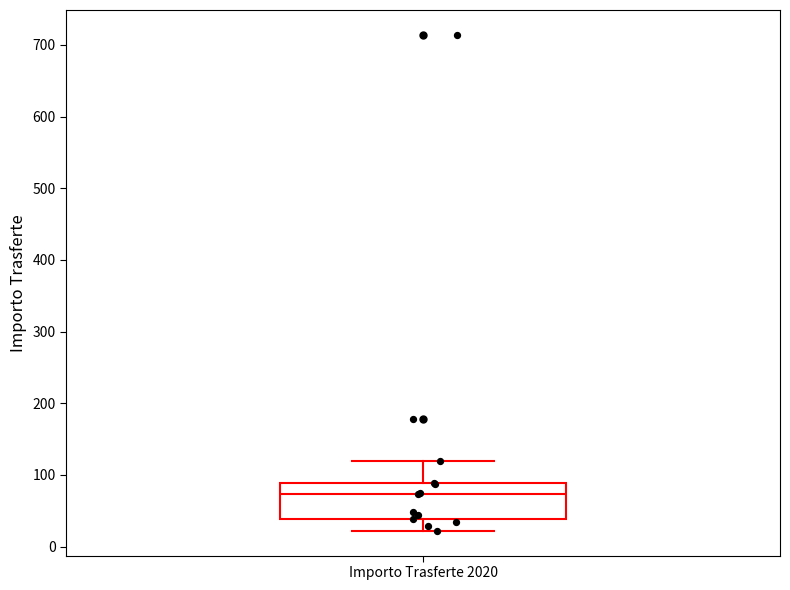

Read this box plot against the y-axis: the position of the median line, the range covered by the box, and the ends of both whiskers. The values are not printed on the chart, so give them approximately, as read against the axis.

median 70, box 40 to 90, whiskers 20 to 120